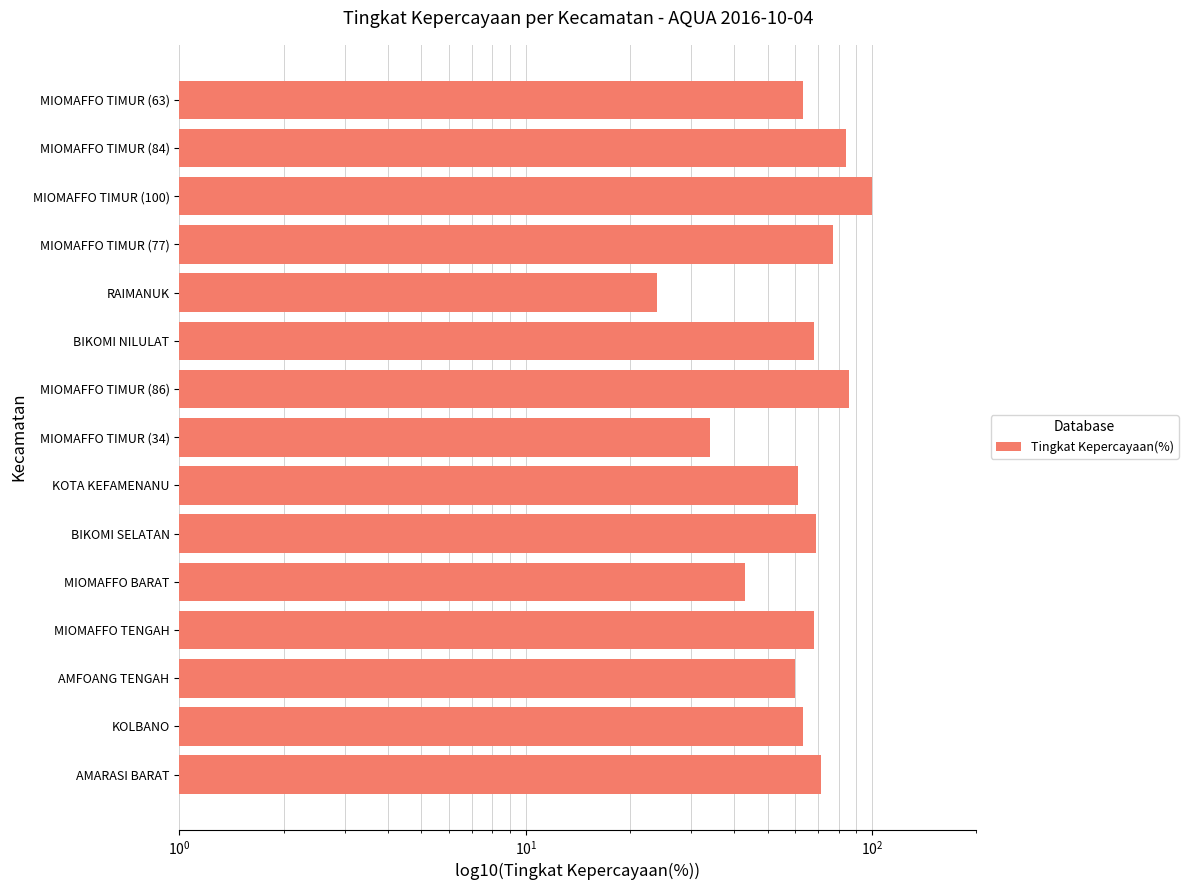

What is the smallest value displayed?

24